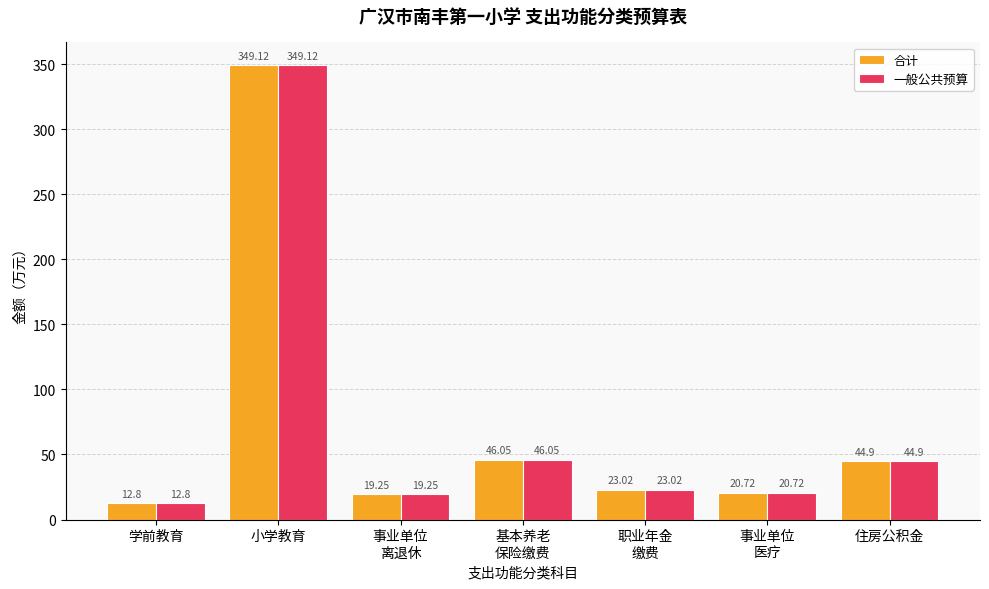

What is the label of the 6th bar from the right?

小学教育